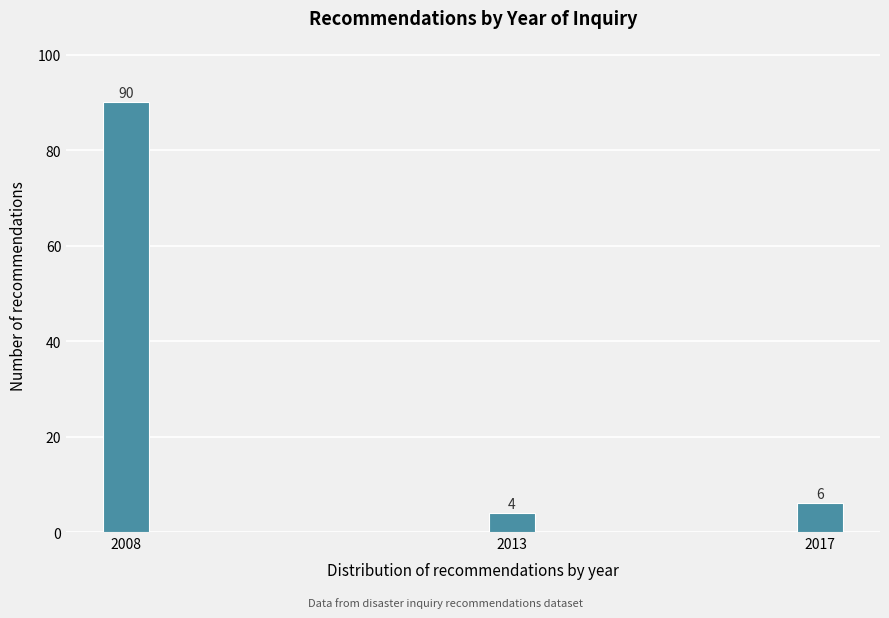

Reading left to right, extract all data points from this chart.

90	4	6